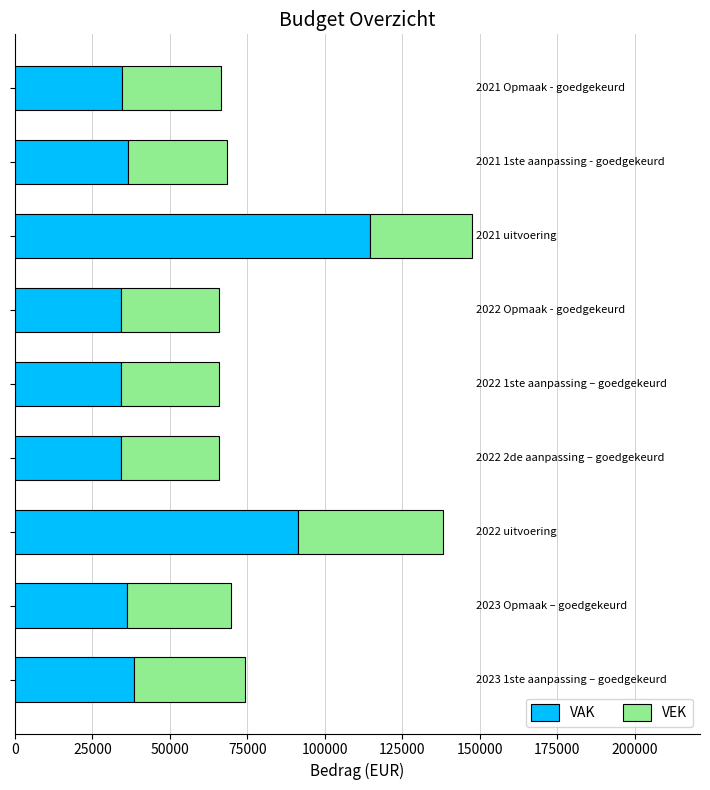

What is the difference between the maximum and minimum values in the VAK series?

80352